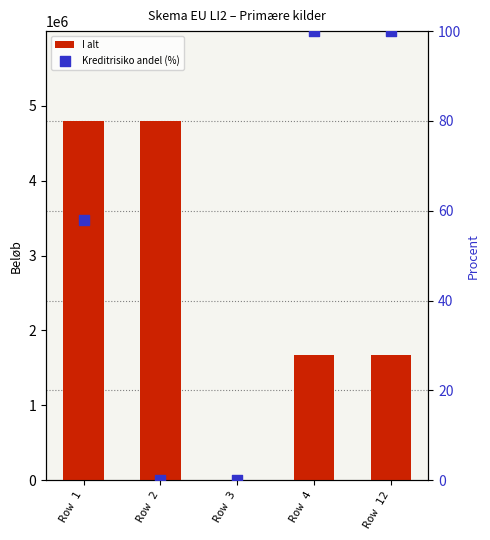

What are all the series names shown in the legend?

I alt, Kreditrisiko andel (%)